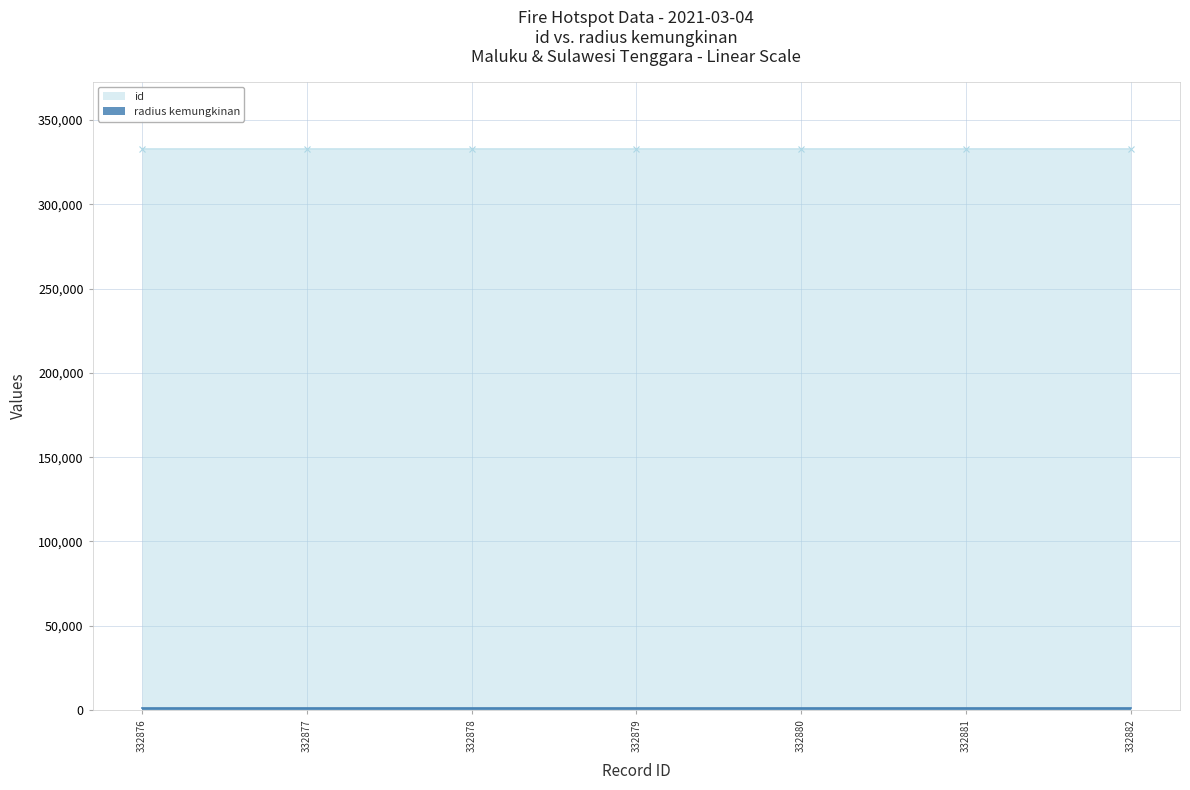

Which category has the lowest value across all series?

332876